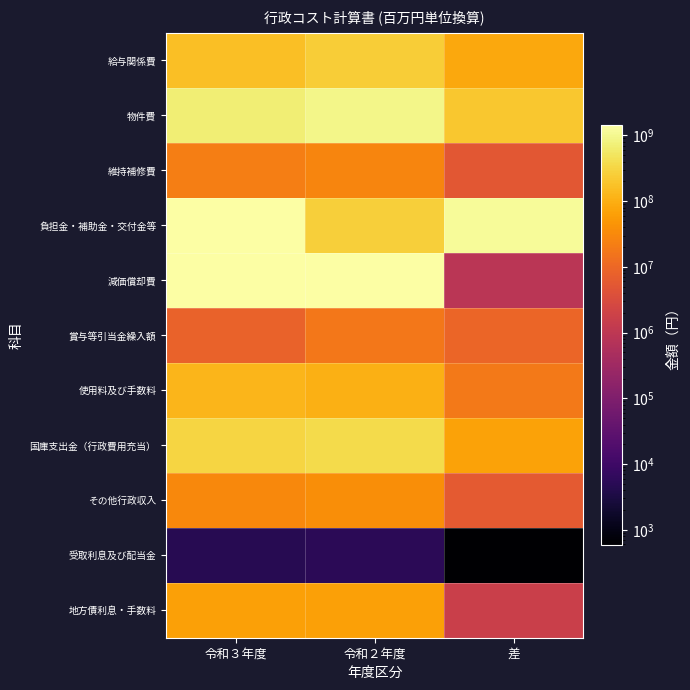

At which category is the sum across all series the highest?

令和３年度